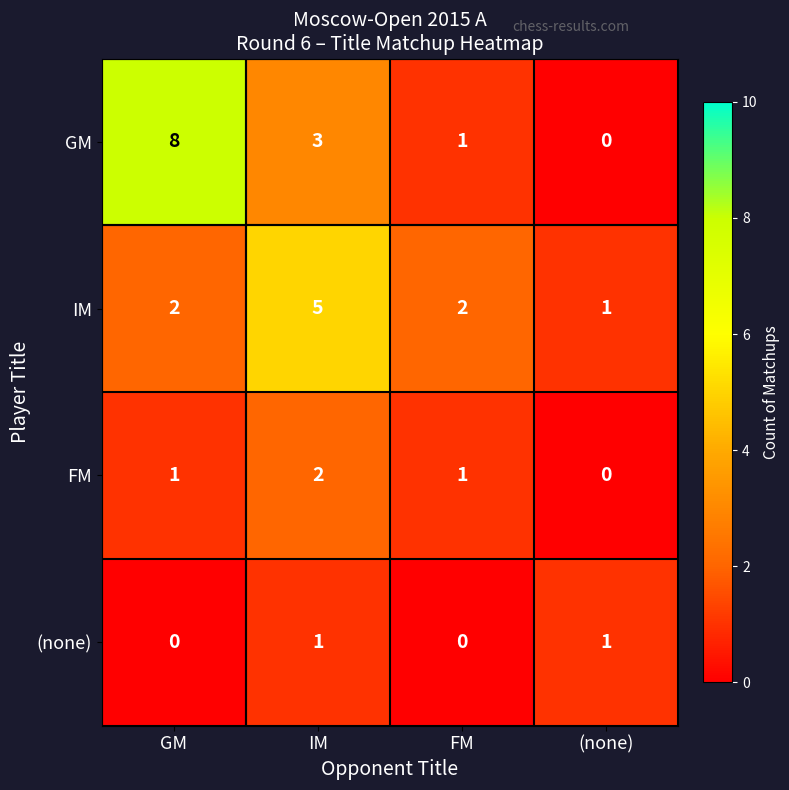

Count the IM values in the range 2 to 5.

3